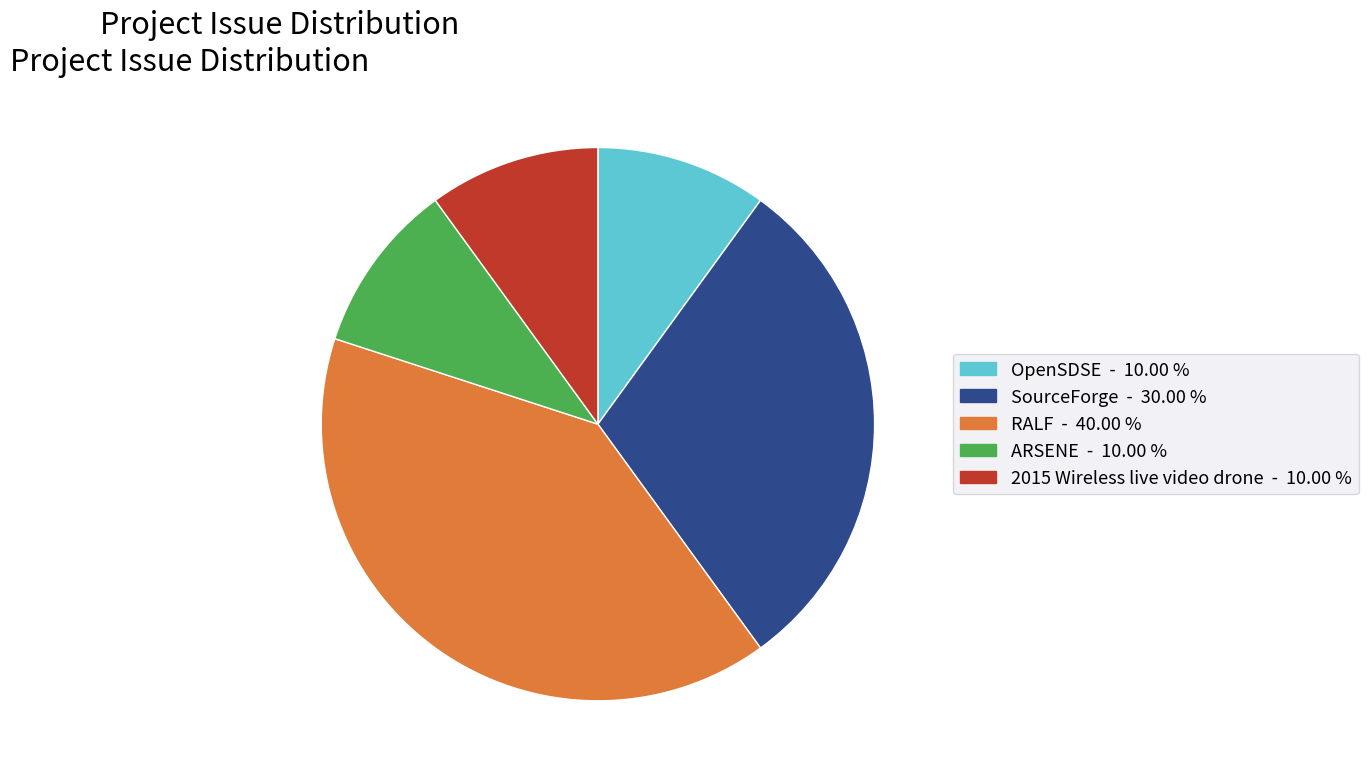

Is there any slice that represents more than half of the pie?

No